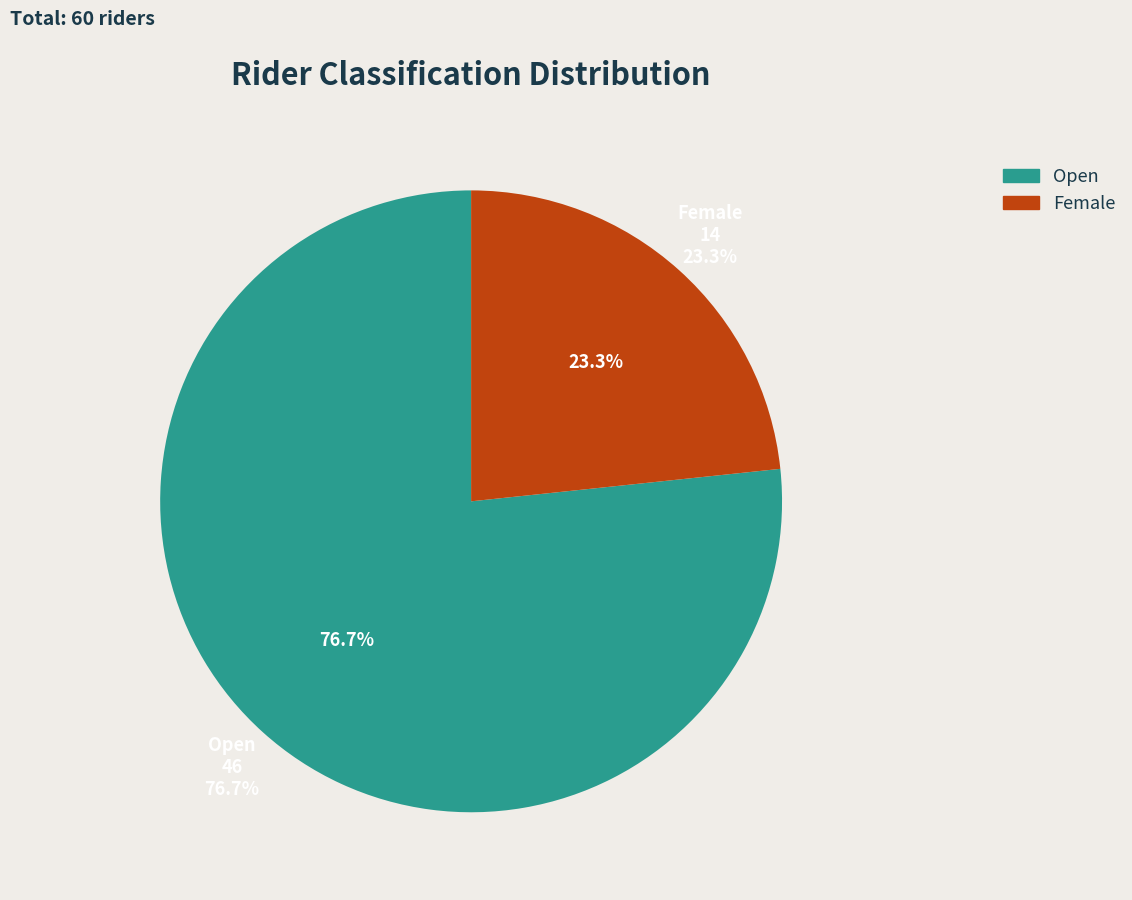

What is the ratio of the value at Female to the value at Open?

0.3